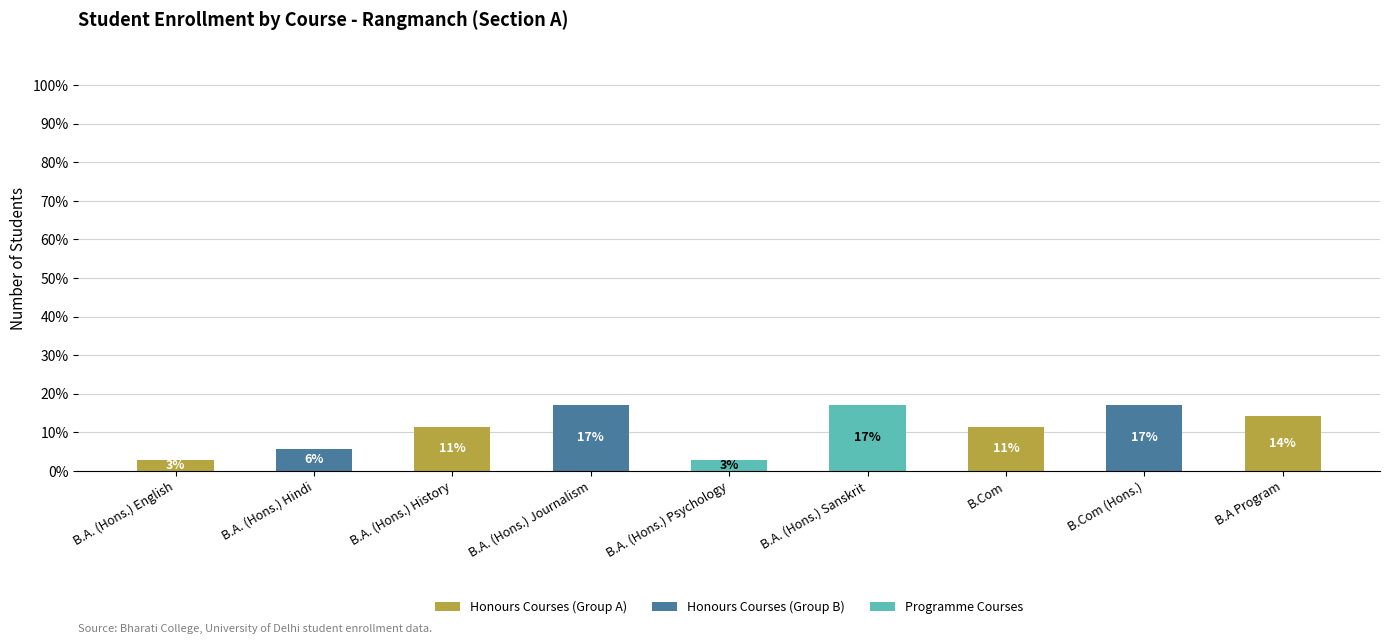

At which label does Honours Courses (Group A) reach its peak?

B.A Program